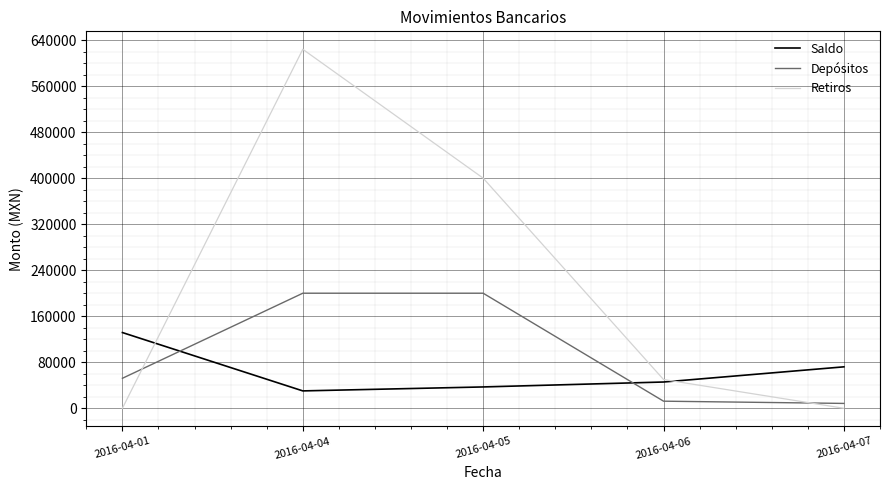

What is the difference between the highest and lowest values at 2016-04-04?

593761.5